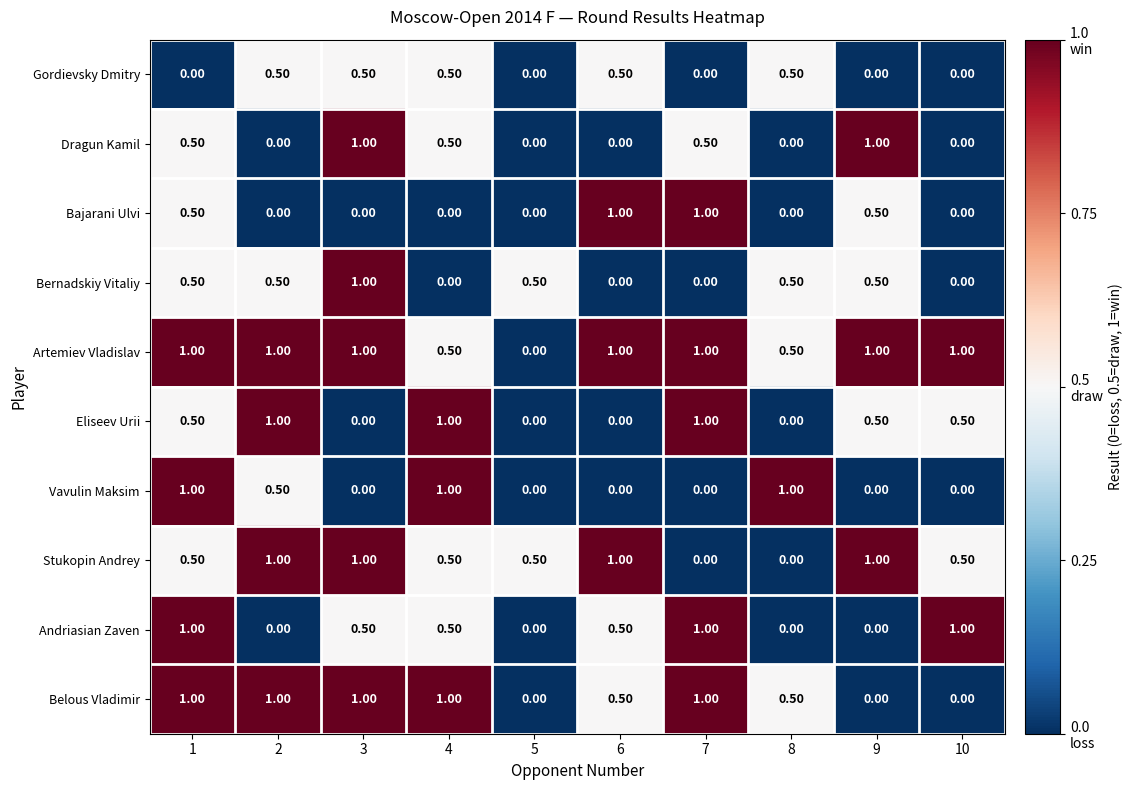

What is the difference between the Eliseev Urii values at 3 and 4?

1.0